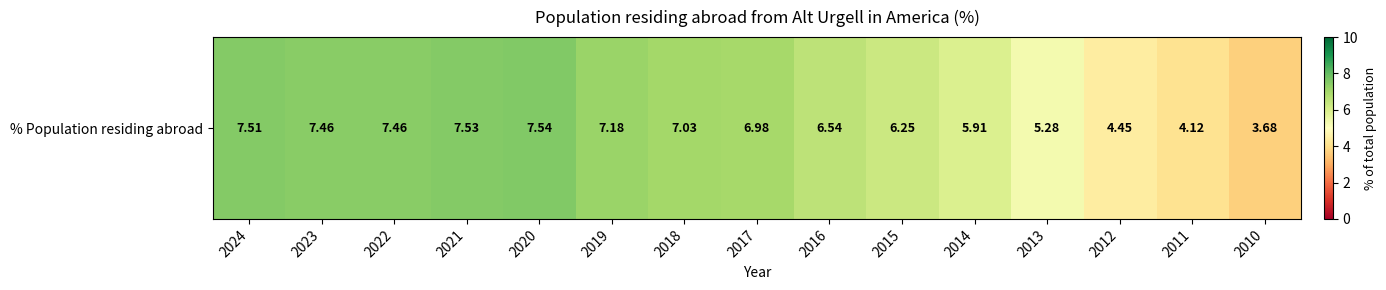

Where does the data first go above 6?

2024